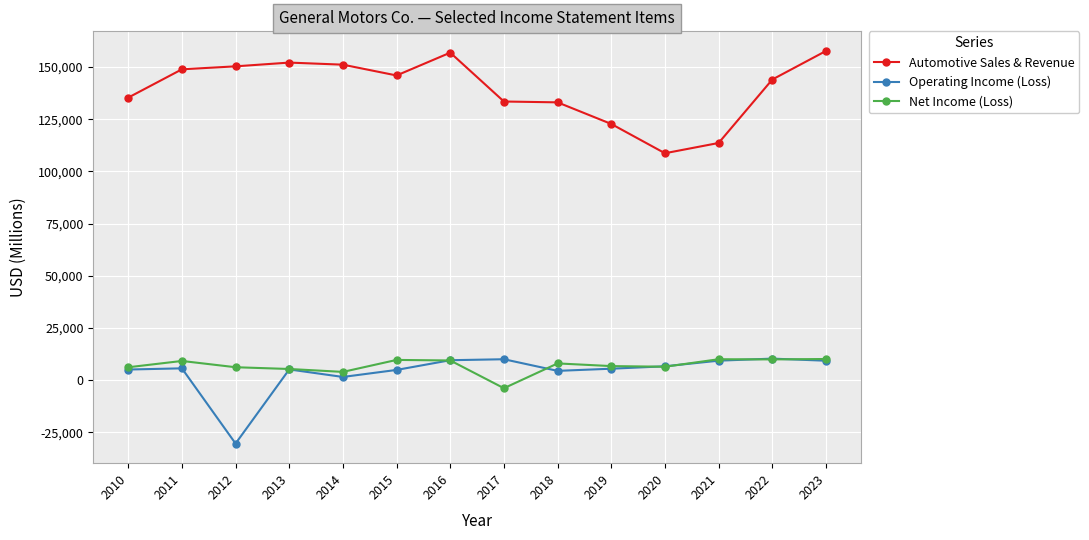

Where is the first local minimum for Operating Income (Loss)?

2012